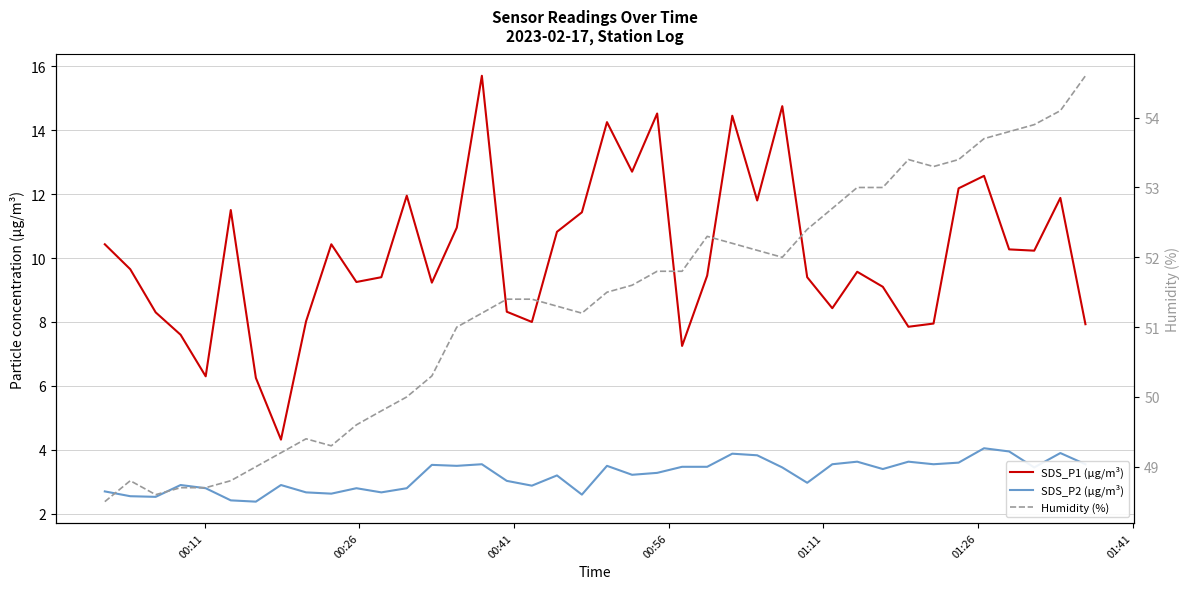

What is the smallest value displayed?

2.4